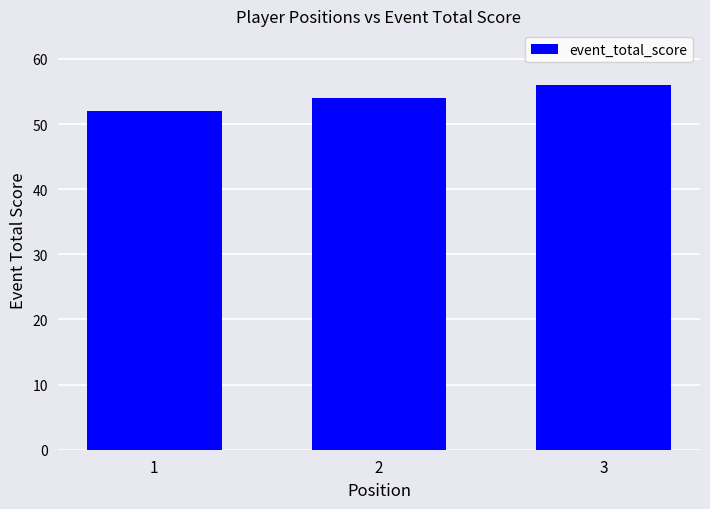

What is the ratio of the value at 3 to the value at 2?

1.0